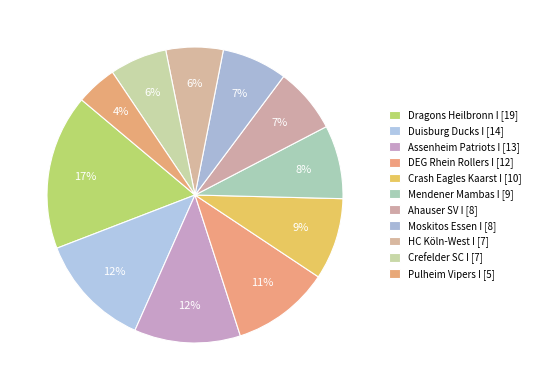

What is the change in value from Crash Eagles Kaarst I to Moskitos Essen I?

-2